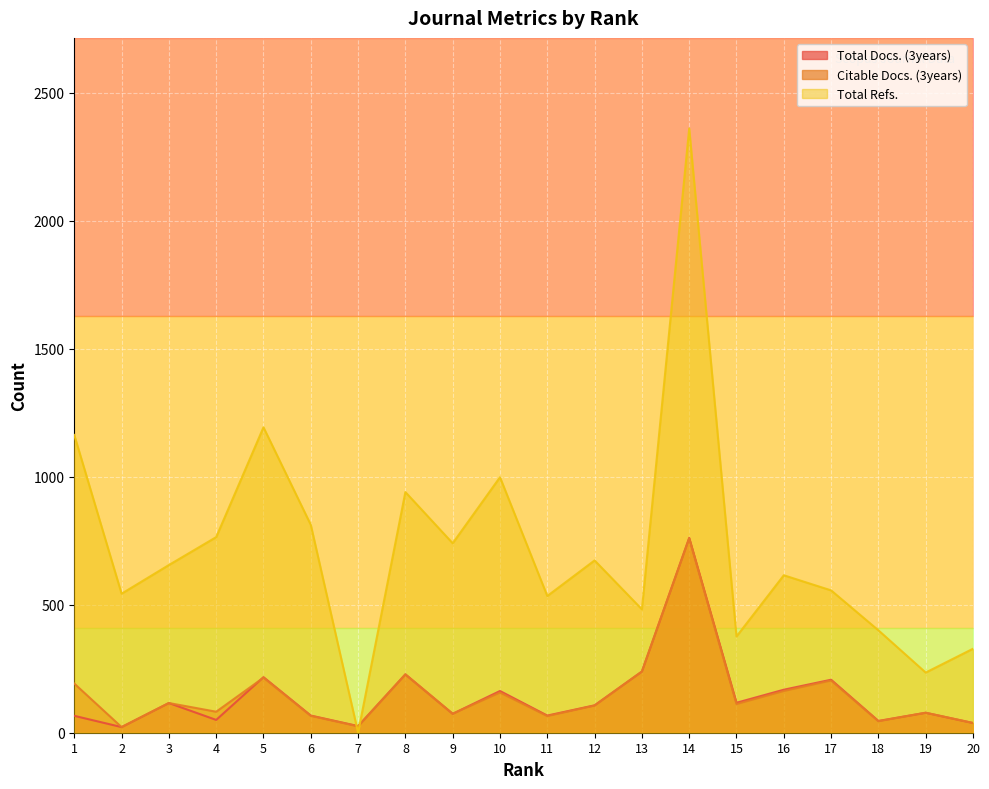

Is the value of Citable Docs. (3years) at 20 greater than the value of Total Refs. at 4?

No